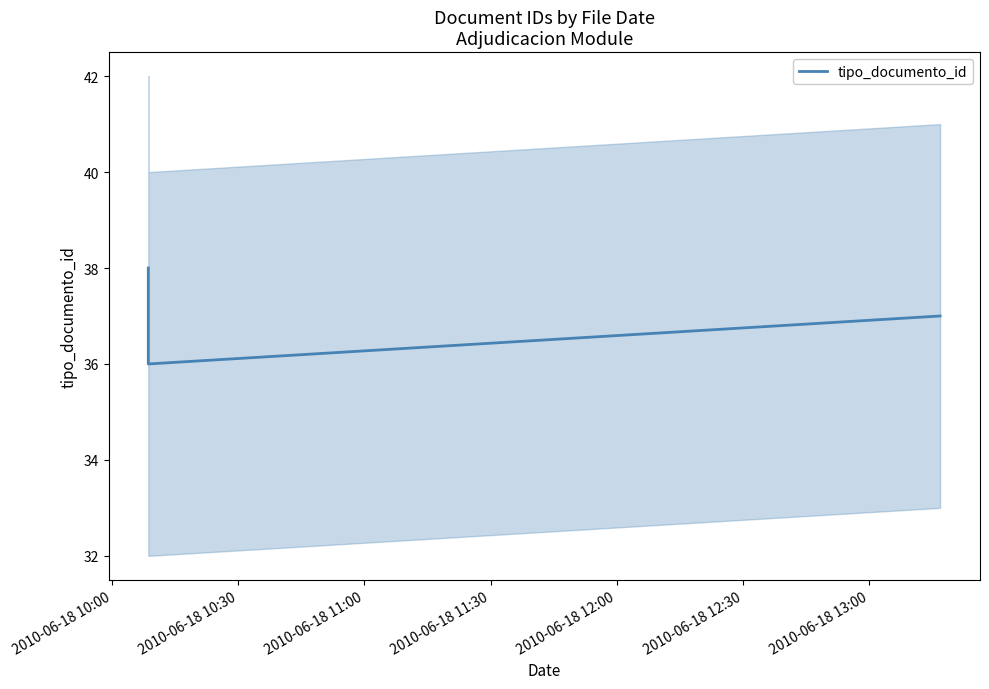

Where does the data first go above 37?

2010-06-18 10:00